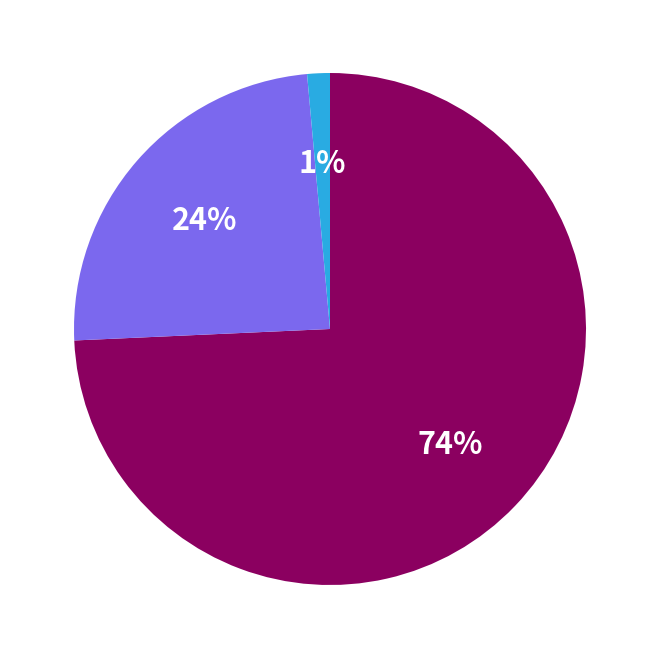

Count the number of slices in the pie.

3